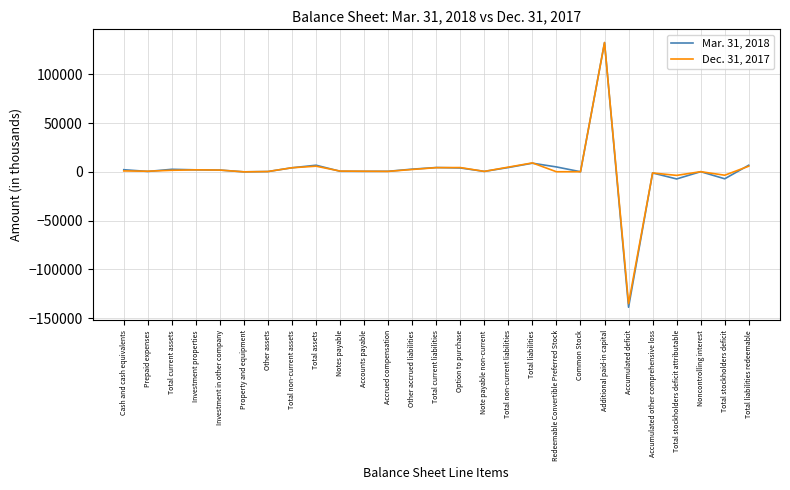

At how many categories does at least one series exceed 50261?

1